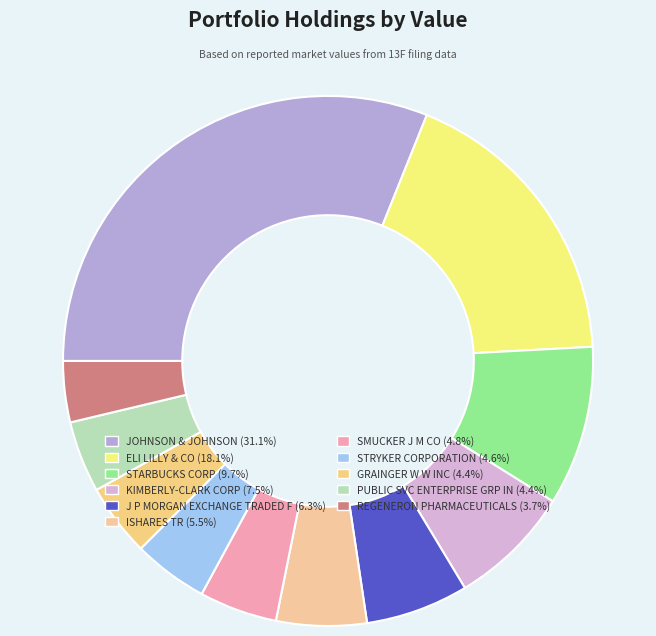

The SMUCKER J M CO slice represents 17% of the pie. True or false?

False